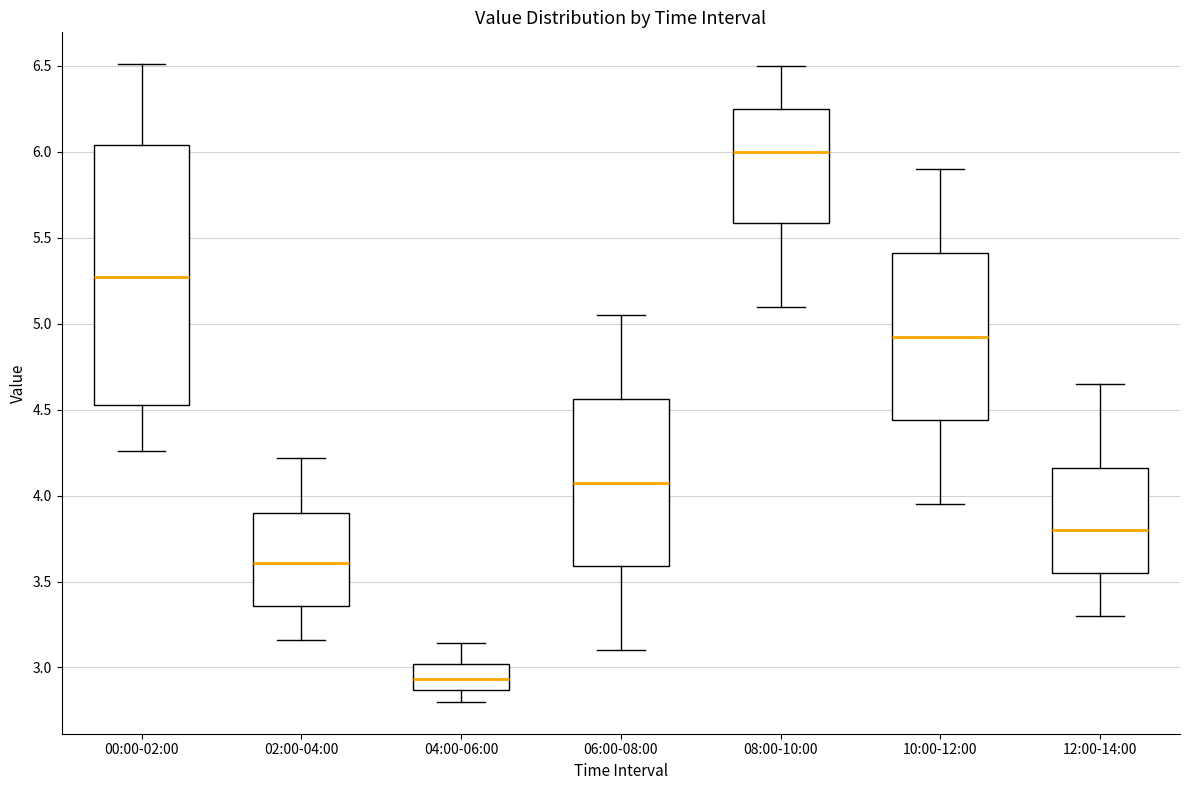

Reading left to right, read every box against the y-axis: the position of its median line, the range the box covers, and the ends of its whiskers. The values are not printed on the chart, so give them approximately, as read against the axis.

00:00-02:00: median 5.25, box 4.55 to 6.05, whiskers 4.25 to 6.50
02:00-04:00: median 3.60, box 3.35 to 3.90, whiskers 3.15 to 4.20
04:00-06:00: median 2.95, box 2.85 to 3.00, whiskers 2.80 to 3.15
06:00-08:00: median 4.10, box 3.60 to 4.55, whiskers 3.10 to 5.05
08:00-10:00: median 6.00, box 5.60 to 6.25, whiskers 5.10 to 6.50
10:00-12:00: median 4.95, box 4.45 to 5.40, whiskers 3.95 to 5.90
12:00-14:00: median 3.80, box 3.55 to 4.15, whiskers 3.30 to 4.65